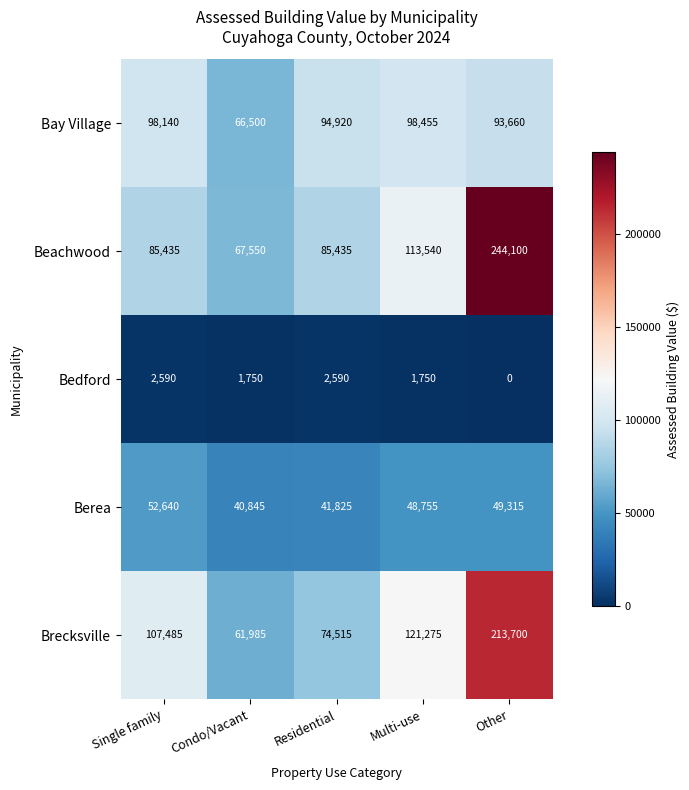

Reading left to right, what are all the values shown in this chart?

Bay Village: 98140	66500	94920	98455	93660
Beachwood: 85435	67550	85435	113540	244100
Bedford: 2590	1750	2590	1750	0
Berea: 52640	40845	41825	48755	49315
Brecksville: 107485	61985	74515	121275	213700